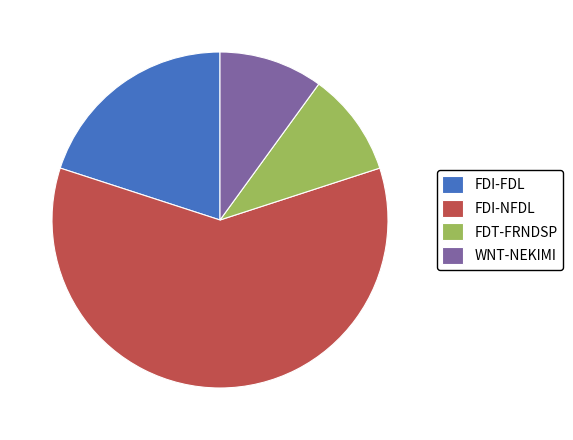

How many slices are in this pie chart?

4